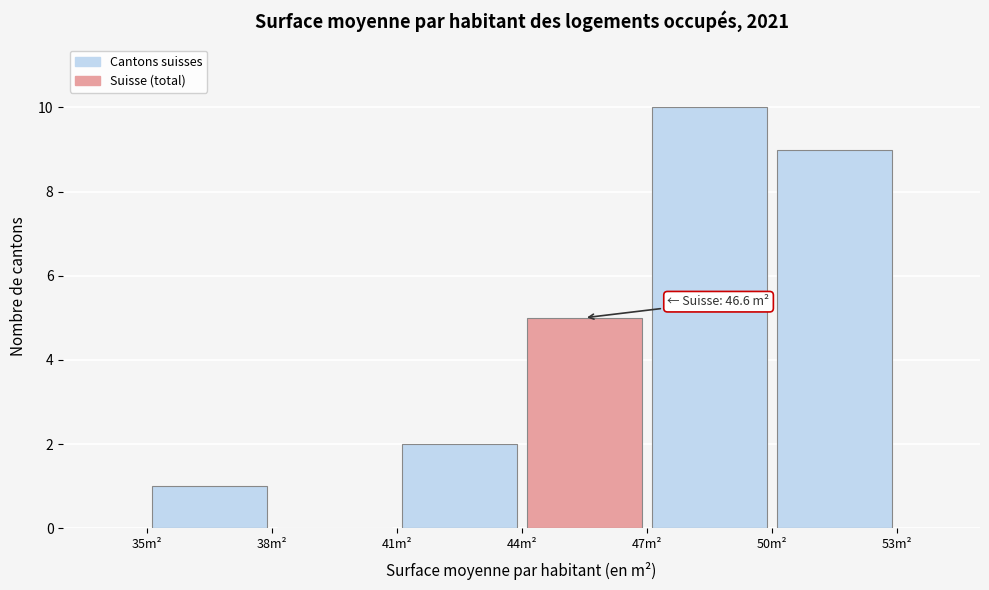

Over which range of the x-axis is the bar tallest?

47 to 50